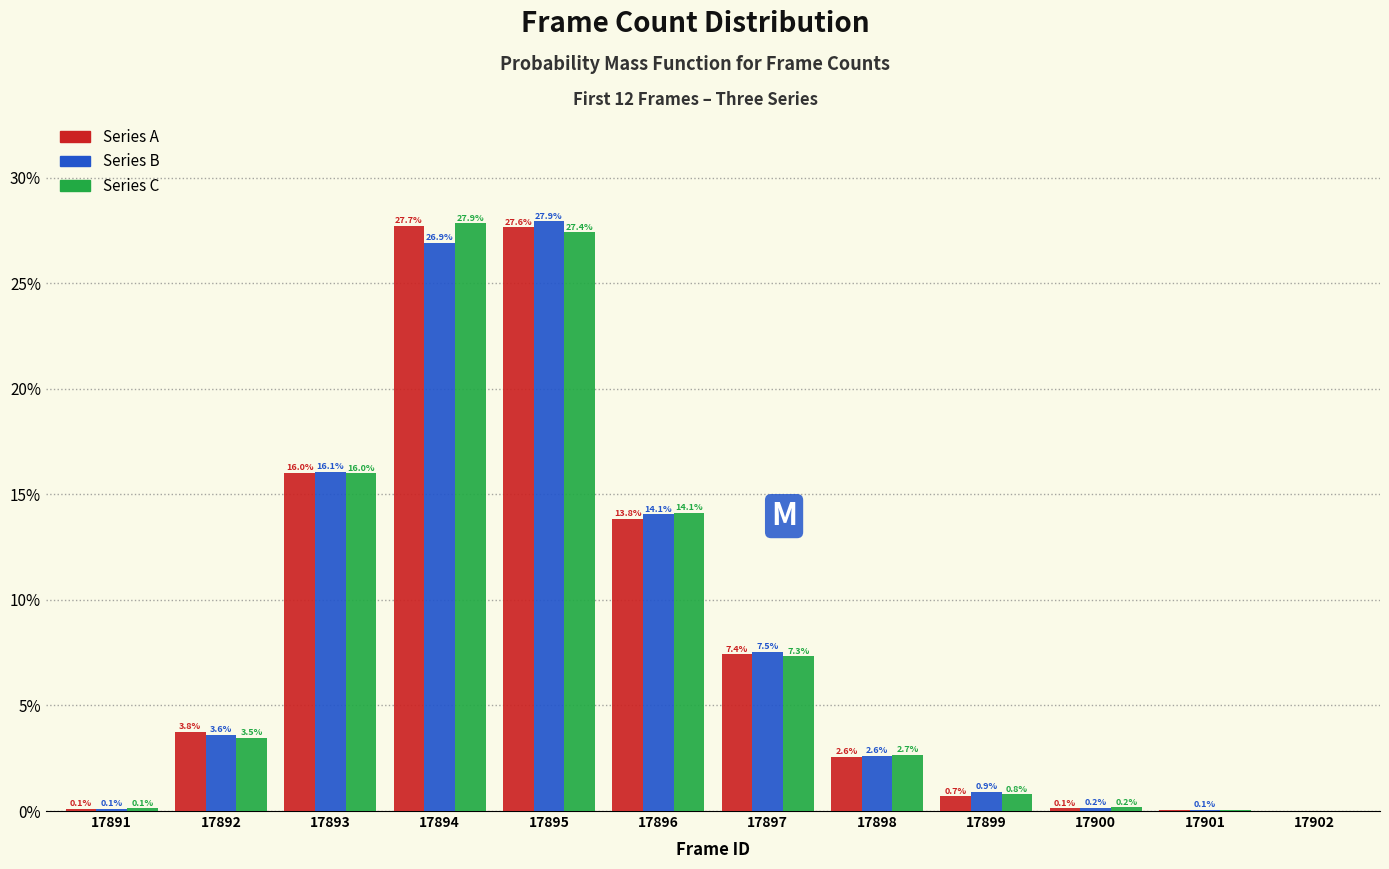

At which category does the chart reach its peak across all series?

17895